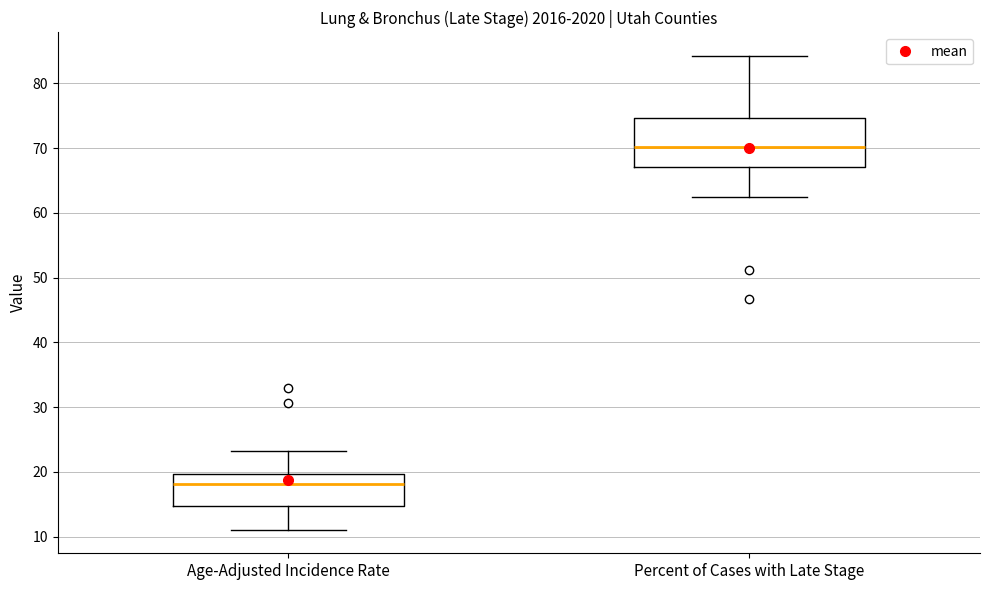

Reading left to right, transcribe this box plot: for each box, give where its median line is, the range the box spans, and where its two whiskers end, as read against the y-axis. The values are not printed on the chart, so give them approximately, as read against the axis.

Age-Adjusted Incidence Rate: median 18, box 15 to 20, whiskers 11 to 23
Percent of Cases with Late Stage: median 70, box 67 to 75, whiskers 63 to 84